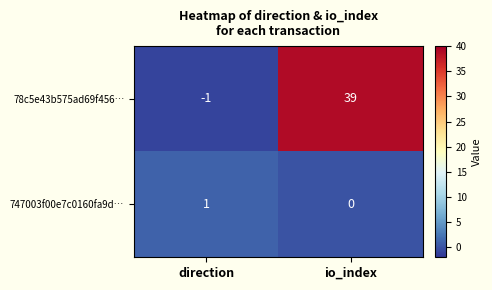

Rank the series at direction from lowest to highest value.

78c5e43b575ad69f456…, 747003f00e7c0160fa9d…